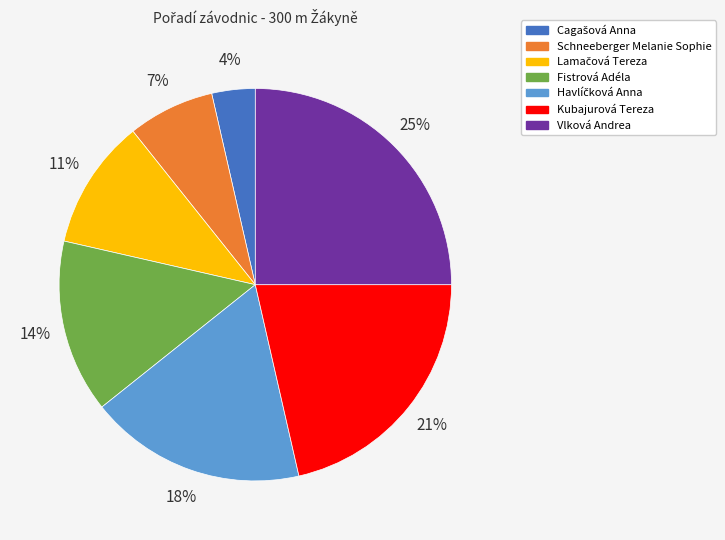

Does Vlková Andrea represent more than half of the total?

No